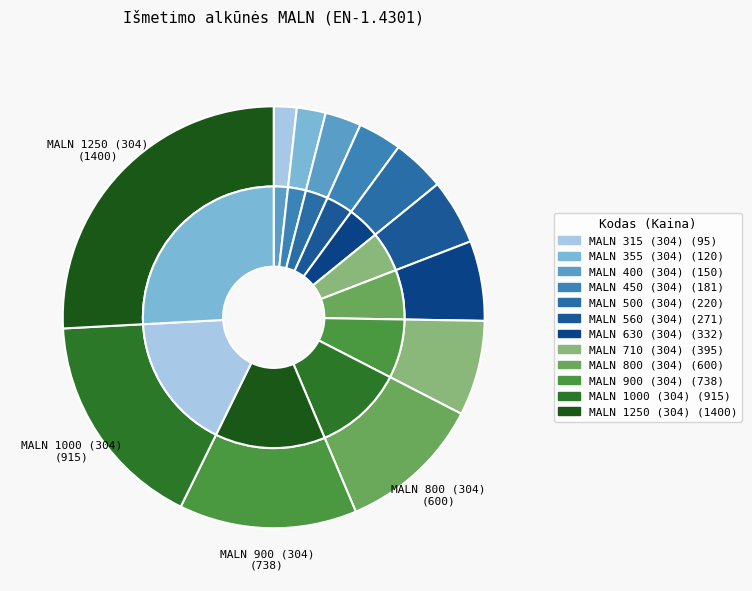

To the nearest percent, what percentage of the pie is MALN 400 (304)?

3%